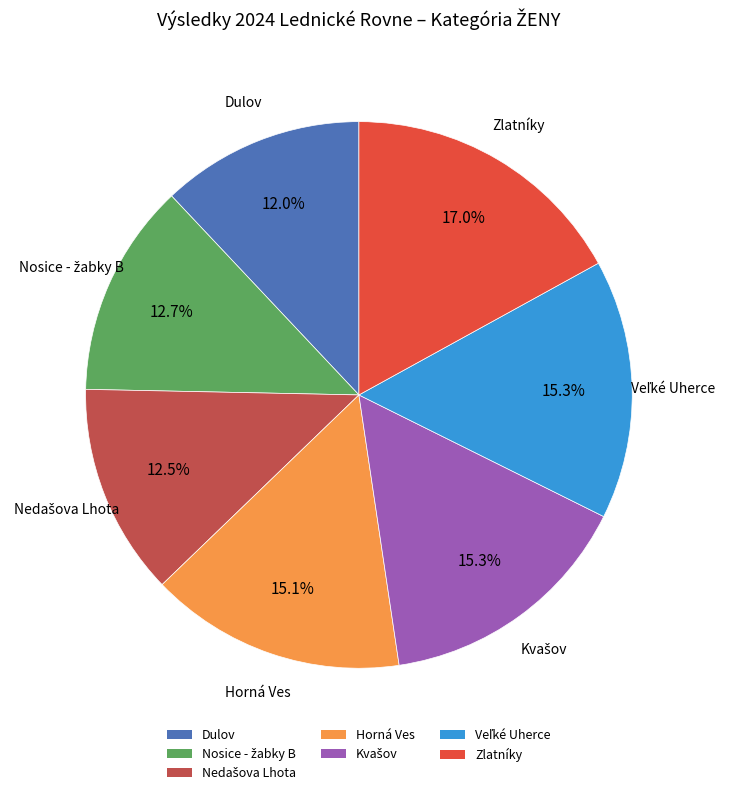

Is there any slice that represents more than half of the pie?

No